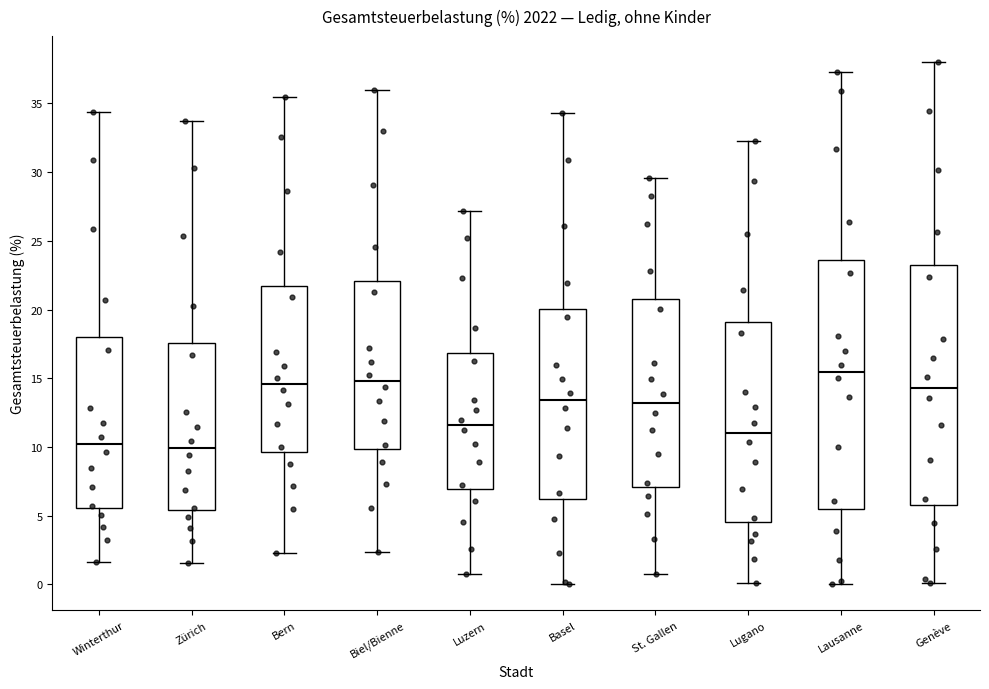

Where is the upper edge of the box for St. Gallen on the y-axis? The values are not printed on the chart, so give them approximately, as read against the axis.

21.0